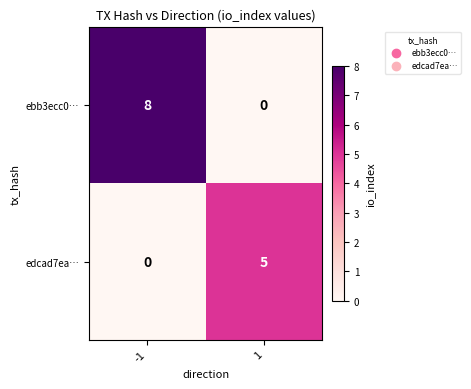

Is it true that edcad7ea… equals 7 at 1?

False